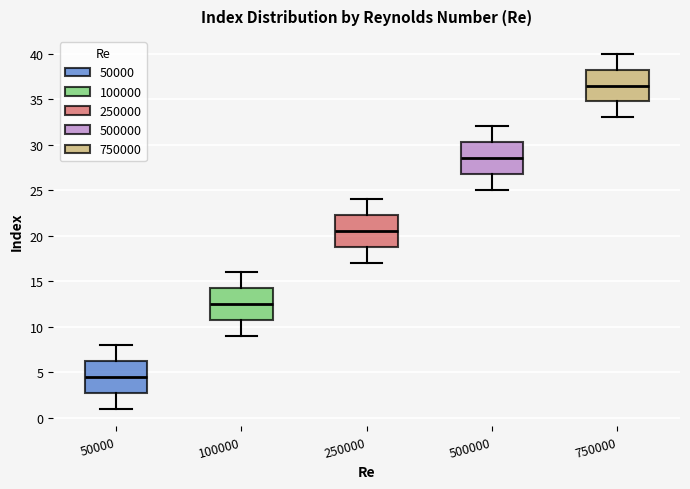

Where does the upper whisker of the box at x = 100000 end on the y-axis? The values are not printed on the chart, so give them approximately, as read against the axis.

16.0